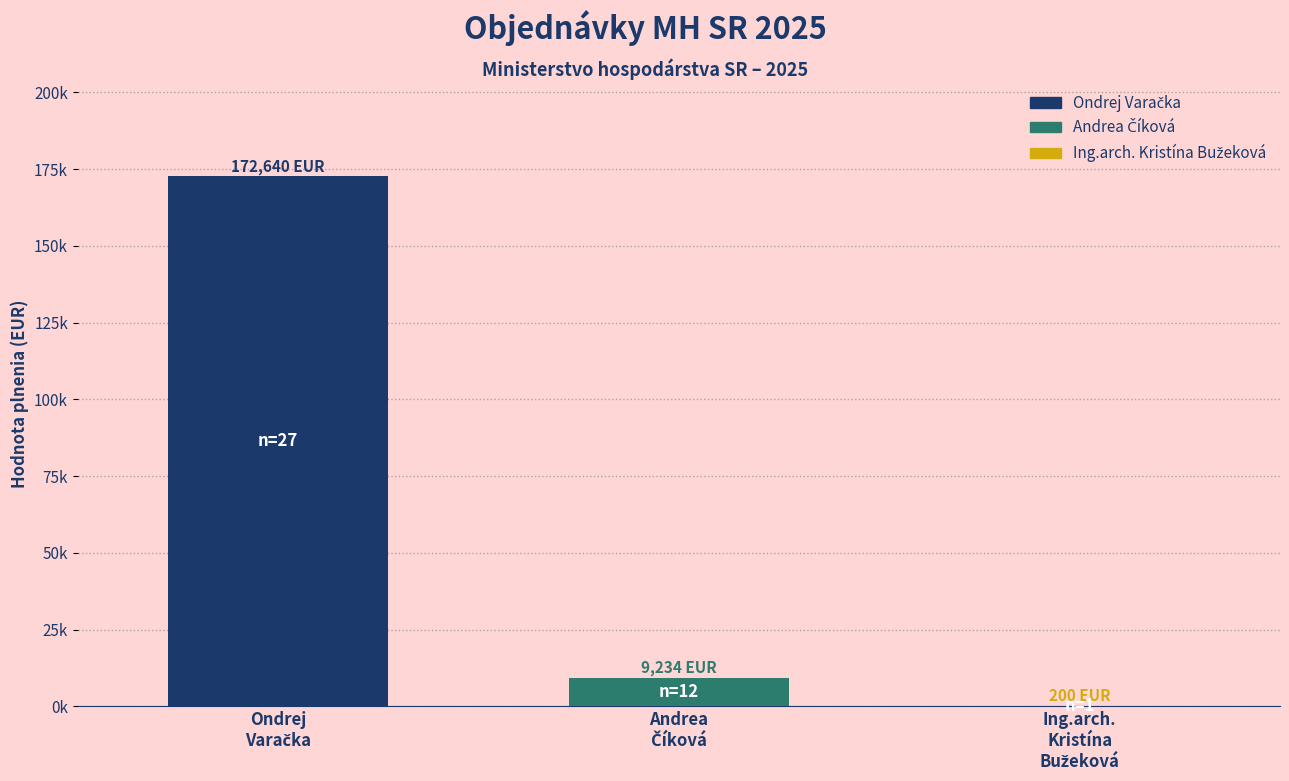

Which label corresponds to the smallest value in the chart?

Ing.arch.
Kristína
Bužeková